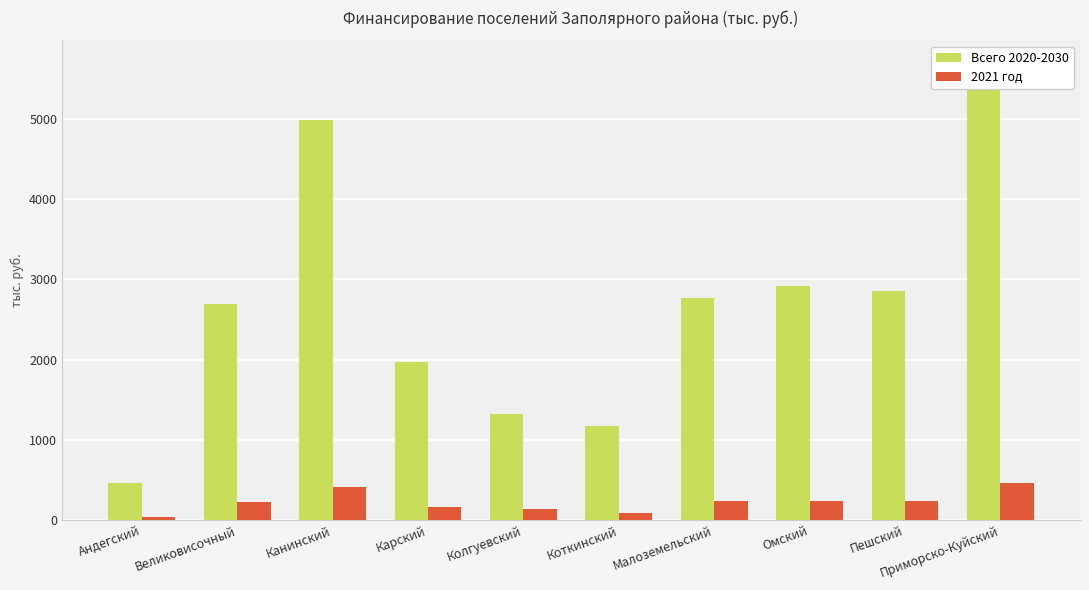

What is the label of the 10th bar from the left?

Приморско-Куйский